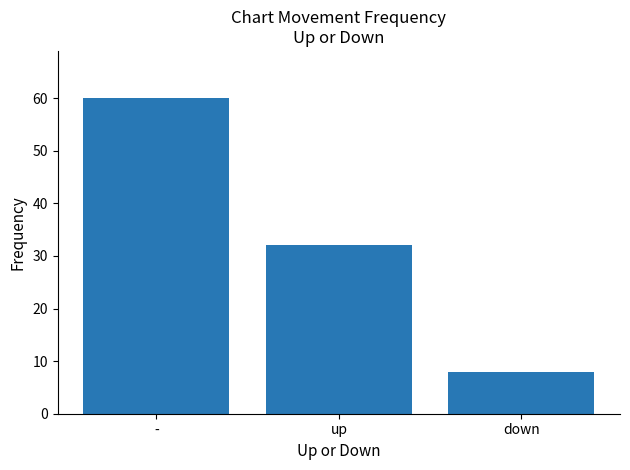

Are the bars grouped side by side (vs. stacked)?

No